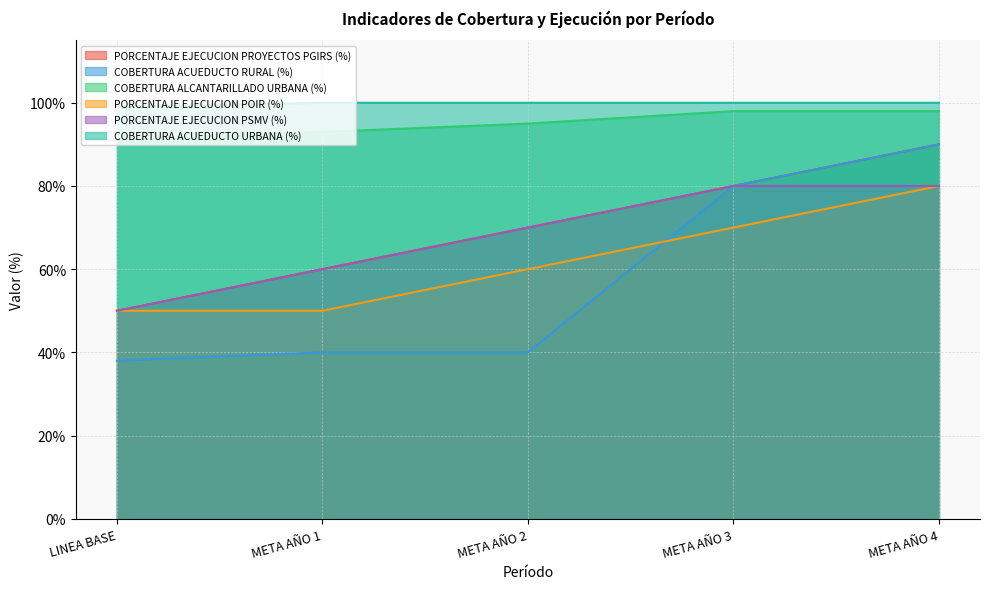

What is the difference between the PORCENTAJE EJECUCION POIR (%) values at META AÑO 4 and META AÑO 1?

0.3